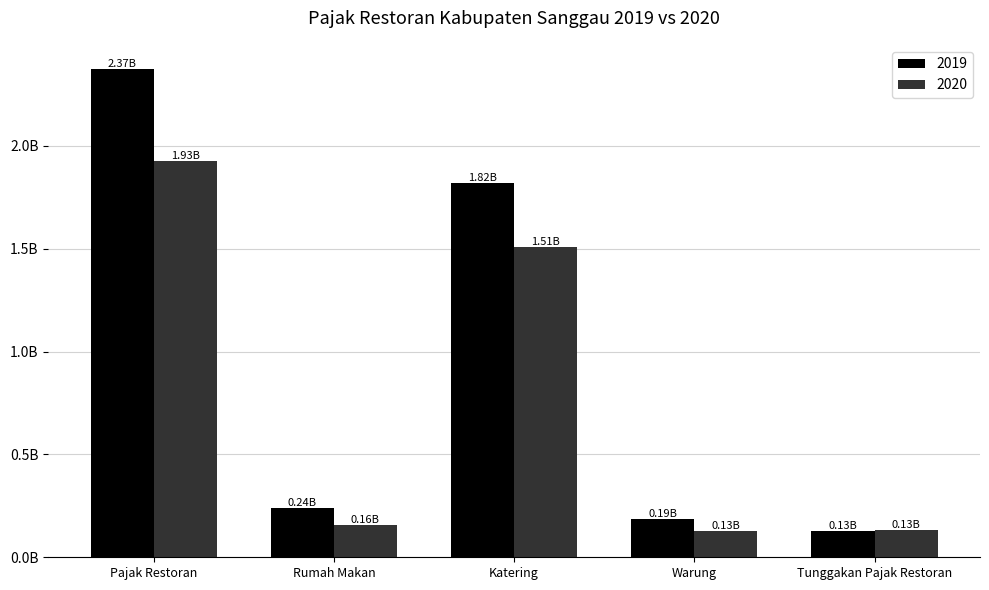

Does the chart contain stacked bars?

No